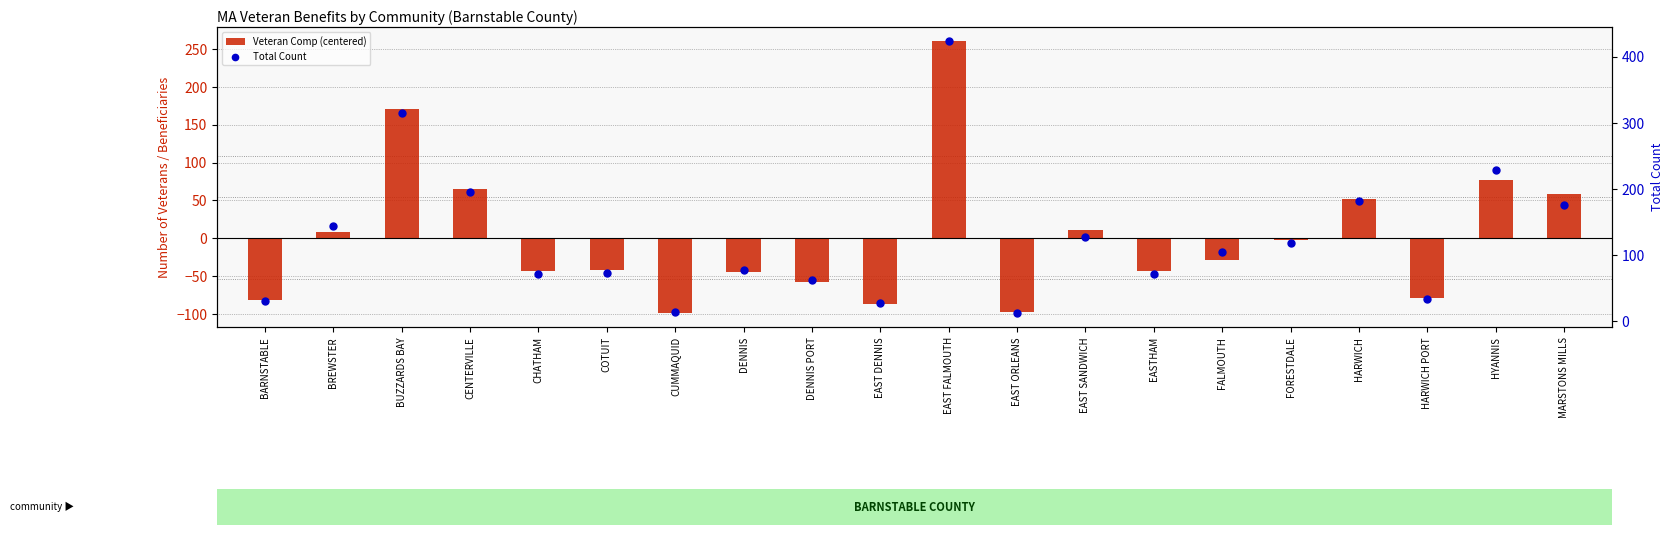

Which series contains the highest Y value?

Total Count